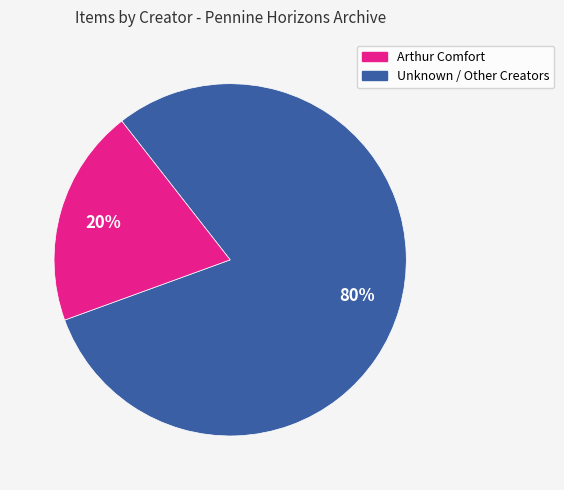

How many segments does this pie chart have?

2